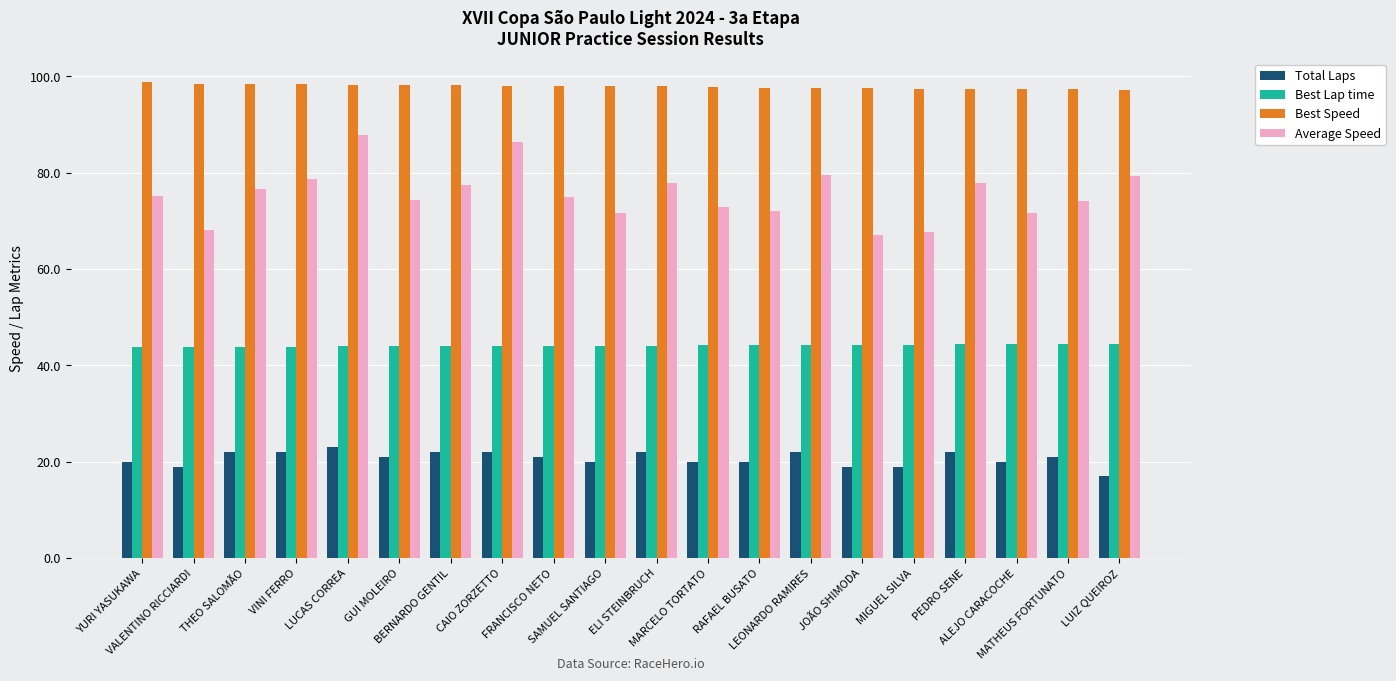

What is the difference between the Total Laps values at THEO SALOMÃO and MARCELO TORTATO?

2.0